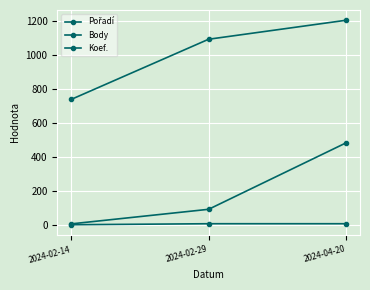

True or false: Koef. has a value of 3 at 2024-04-20.

False